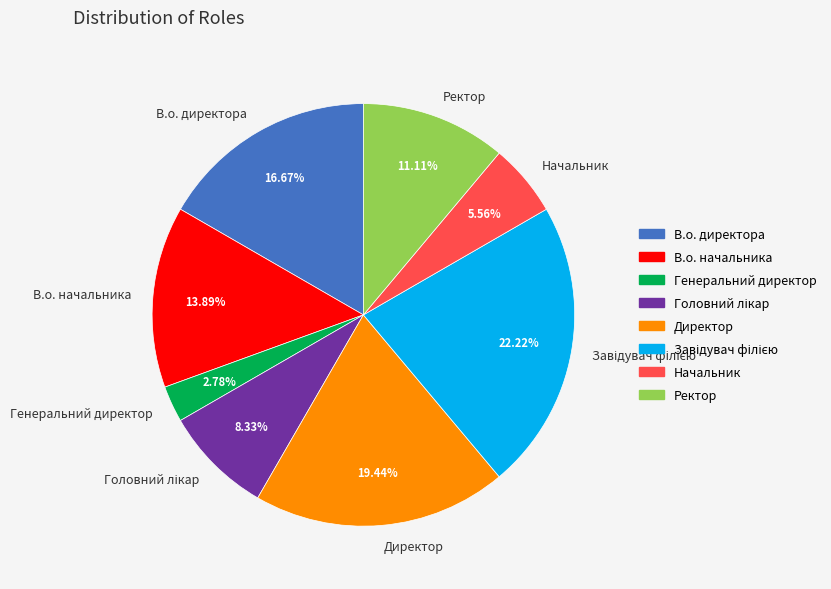

How many segments does this pie chart have?

8